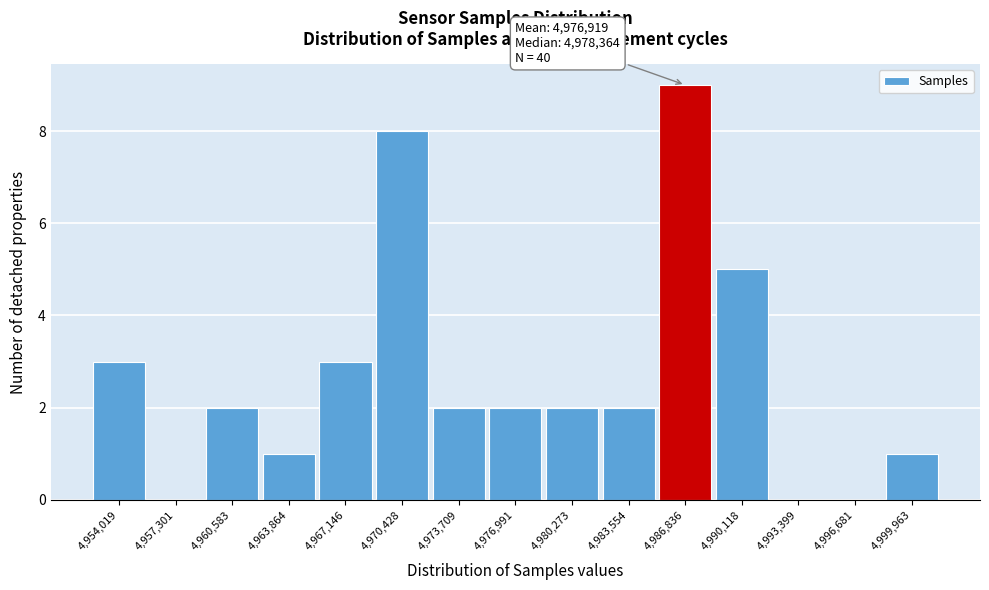

Over which range of the x-axis is the bar tallest?

4985000 to 4988500